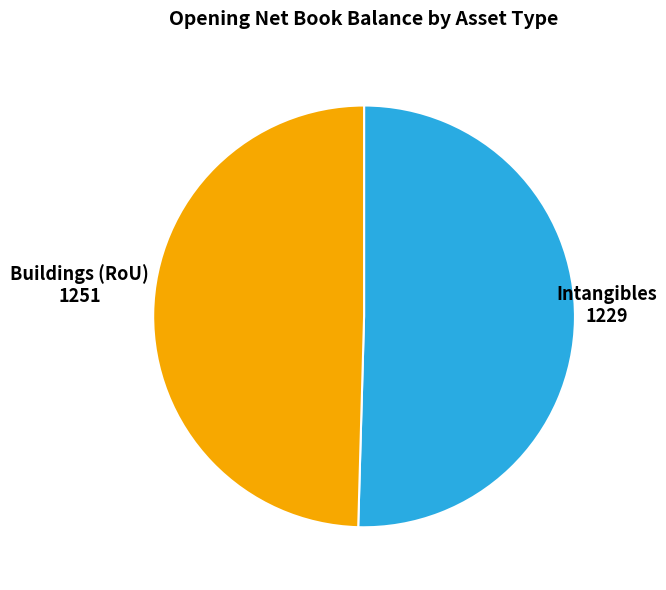

Rank the categories by value from lowest to highest.

Intangibles, Buildings (RoU)